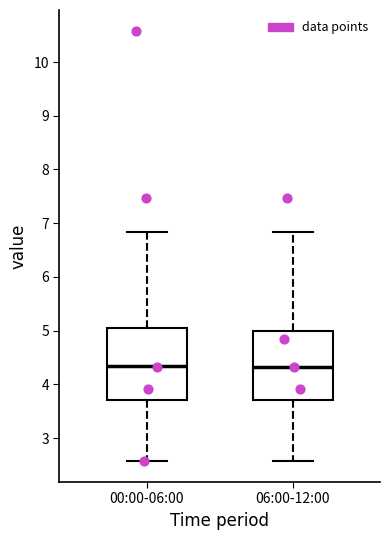

Reading left to right, transcribe this box plot: for each box, give where its median line is, the range the box spans, and where its two whiskers end, as read against the y-axis. The values are not printed on the chart, so give them approximately, as read against the axis.

00:00-06:00: median 4.3, box 3.7 to 5.1, whiskers 2.6 to 6.8
06:00-12:00: median 4.3, box 3.7 to 5.0, whiskers 2.6 to 6.8